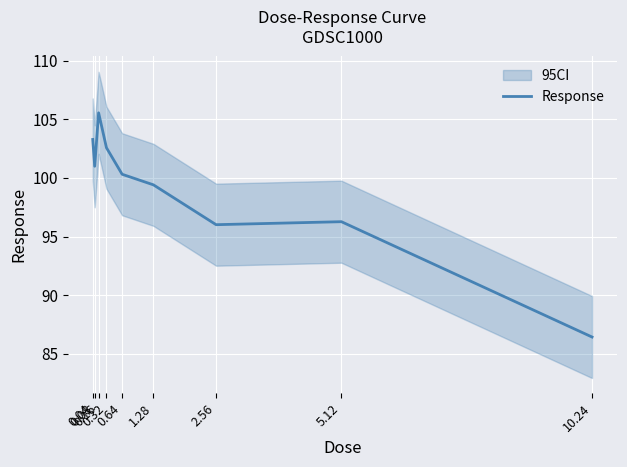

How many distinct data groups are displayed?

1